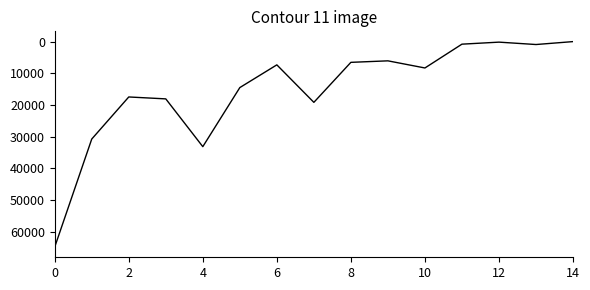

True or false: the data has more than 1 interior local peaks.

True